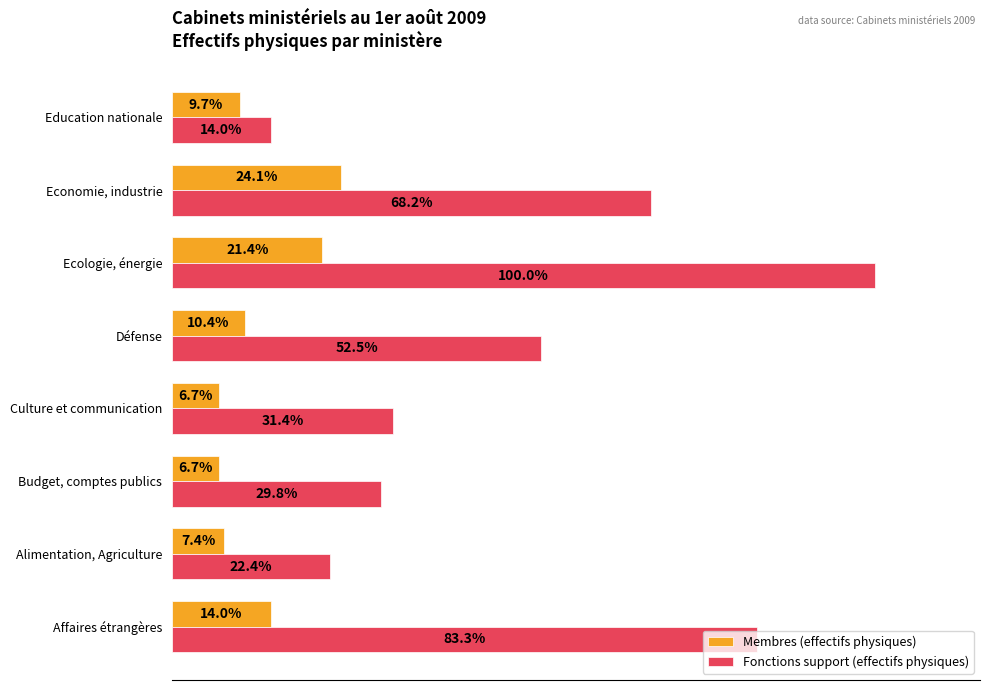

What are all the series names shown in the legend?

Membres (effectifs physiques), Fonctions support (effectifs physiques)